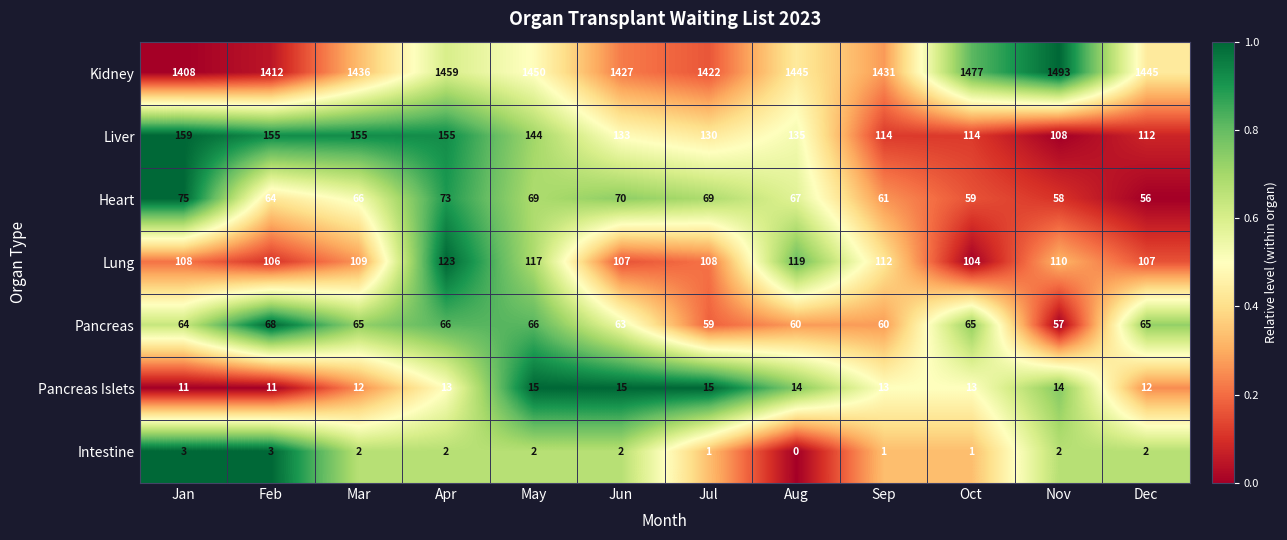

Count the number of data series in this chart.

7